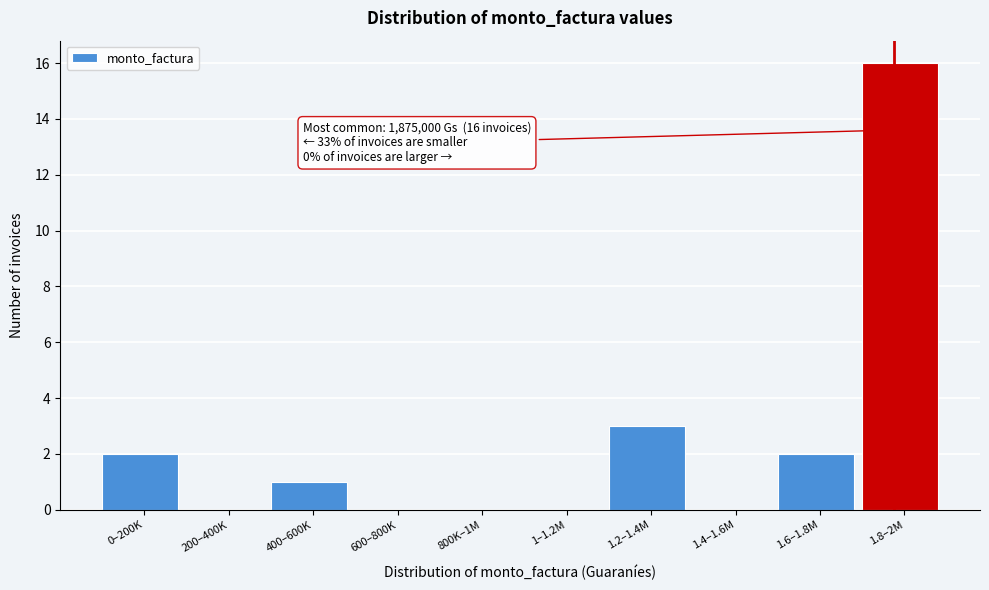

Reading left to right, extract all data points from this chart.

0–200K=2	200–400K=0	400–600K=1	600–800K=0	800K–1M=0	1–1.2M=0	1.2–1.4M=3	1.4–1.6M=0	1.6–1.8M=2	1.8–2M=16